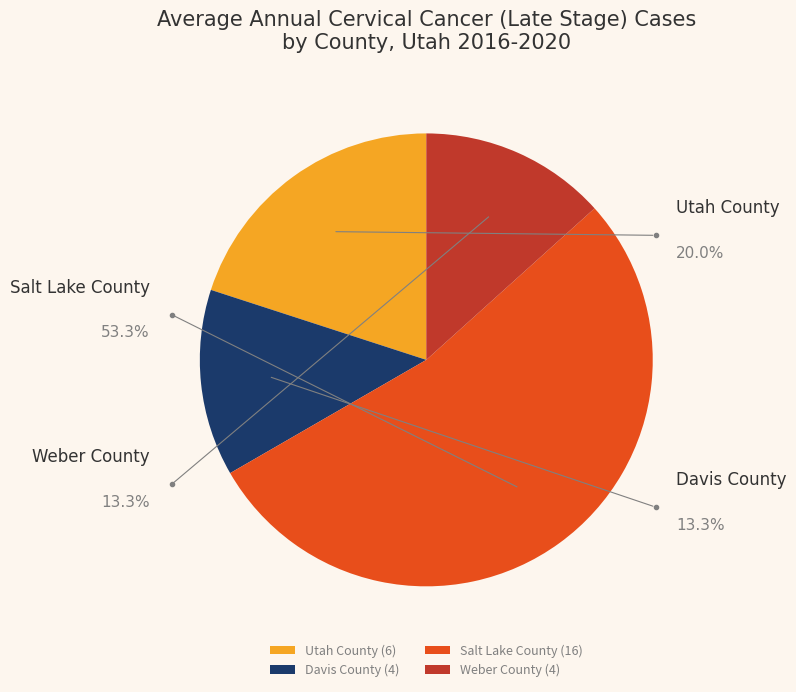

What is the change in value from Davis County to Salt Lake County?

+12